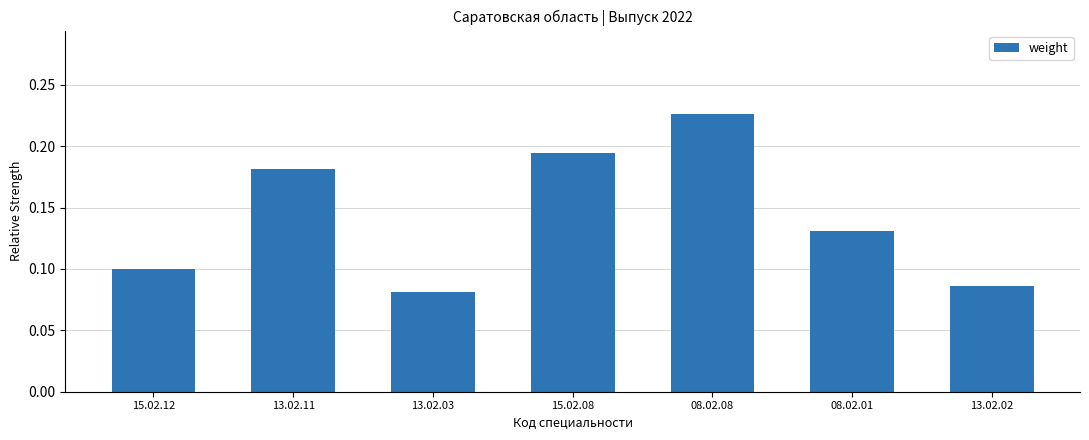

Rank the categories by value from lowest to highest.

13.02.03, 13.02.02, 15.02.12, 08.02.01, 13.02.11, 15.02.08, 08.02.08